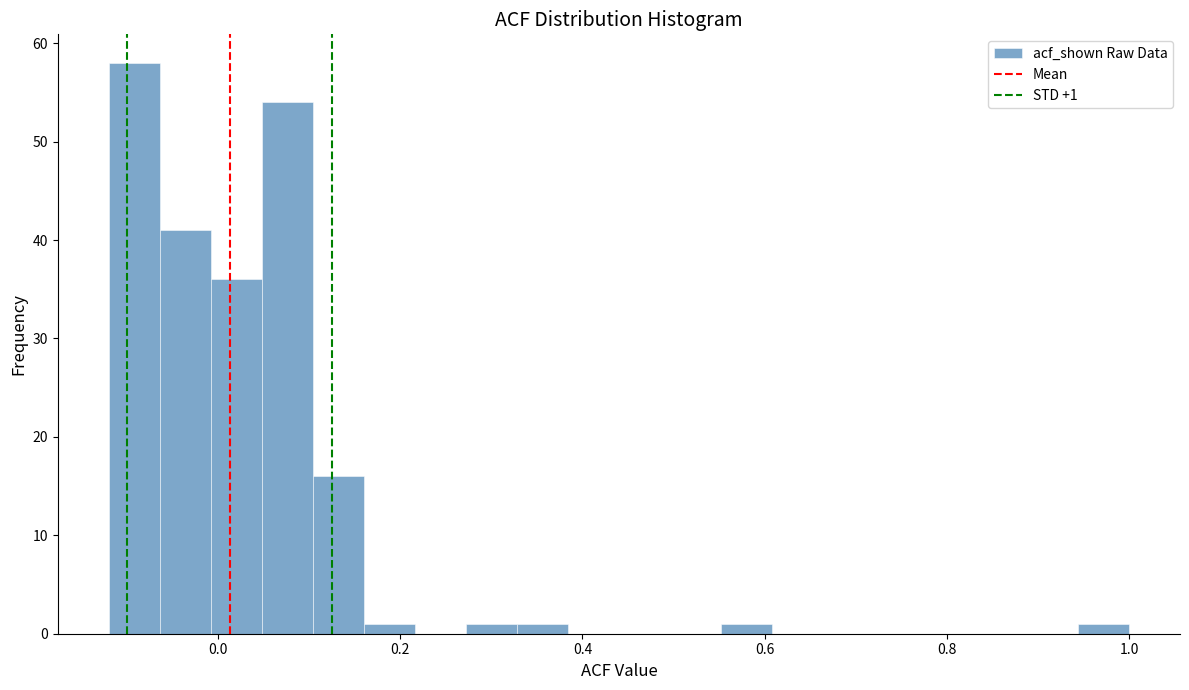

Read against the x-axis, roughly where is the centre of the tallest bar?

-0.10